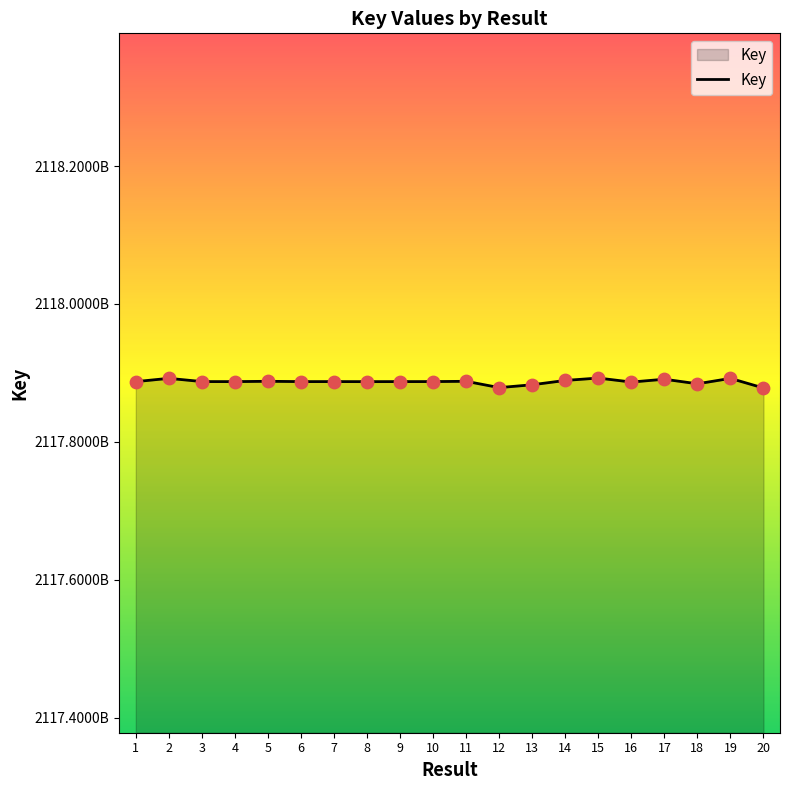

Is this an area chart (filled region under the line)?

Yes